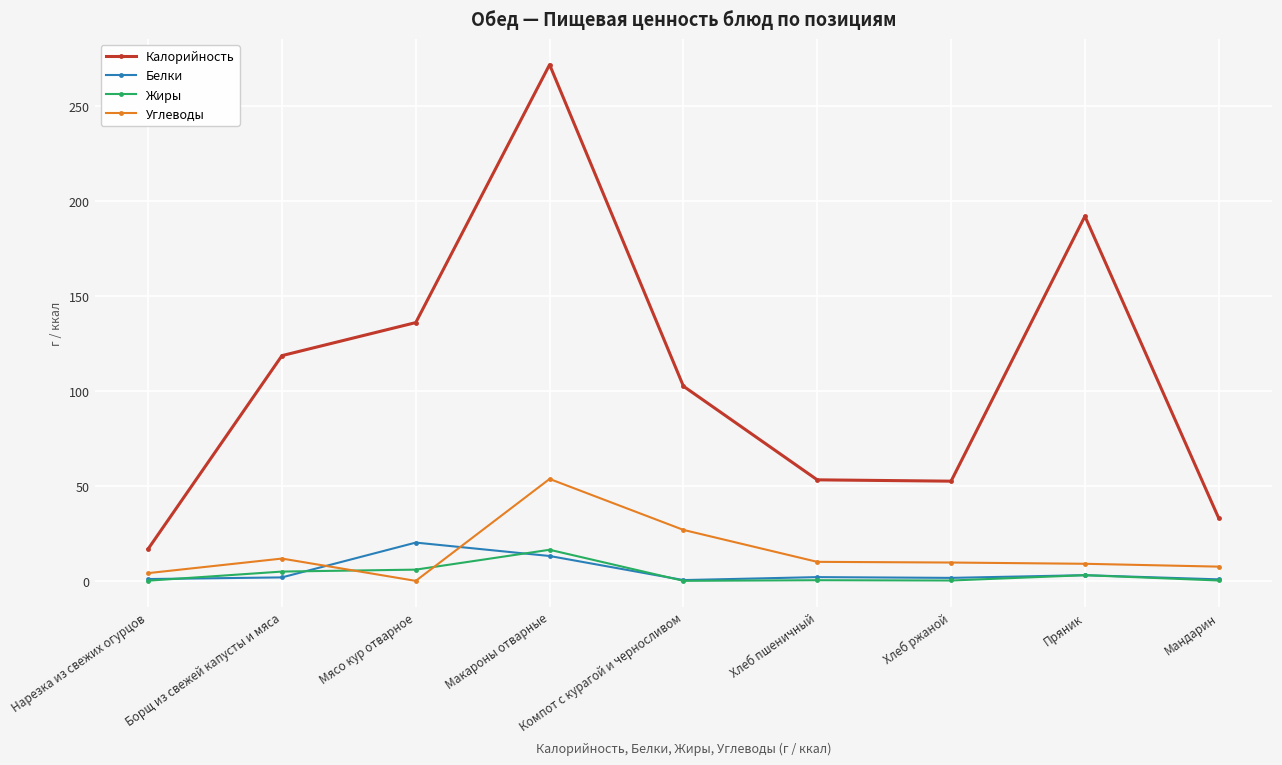

Does the chart display data point markers on the line(s)?

Yes